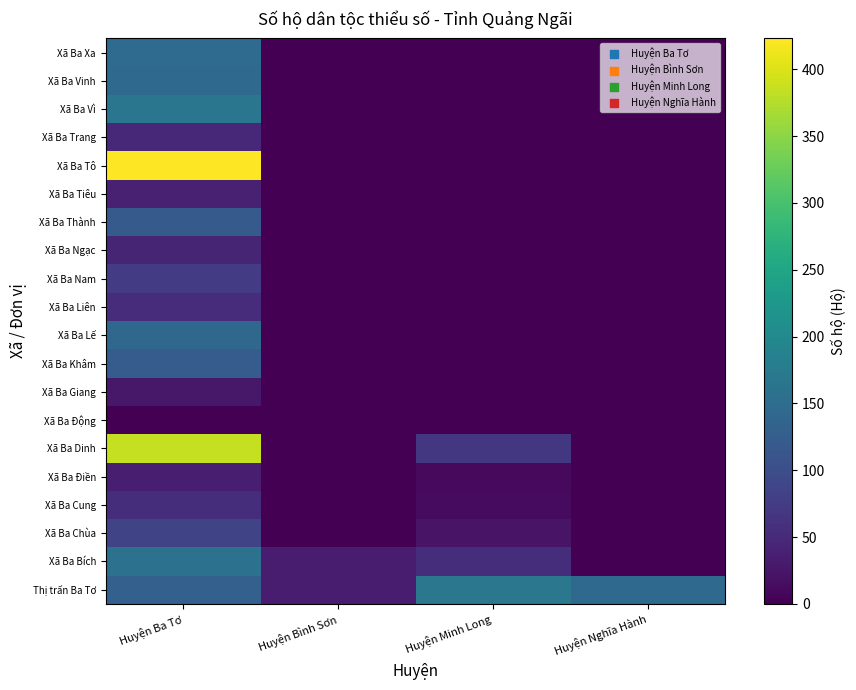

Reading right to left, transcribe all the data shown in this chart.

Thị trấn Ba Tơ: Huyện Nghĩa Hành=144	Huyện Minh Long=168	Huyện Bình Sơn=33	Huyện Ba Tơ=129
Xã Ba Bích: Huyện Nghĩa Hành=0	Huyện Minh Long=55	Huyện Bình Sơn=33	Huyện Ba Tơ=157
Xã Ba Chùa: Huyện Nghĩa Hành=0	Huyện Minh Long=22	Huyện Bình Sơn=0	Huyện Ba Tơ=86
Xã Ba Cung: Huyện Nghĩa Hành=0	Huyện Minh Long=12	Huyện Bình Sơn=0	Huyện Ba Tơ=55
Xã Ba Điền: Huyện Nghĩa Hành=0	Huyện Minh Long=11	Huyện Bình Sơn=0	Huyện Ba Tơ=35
Xã Ba Dinh: Huyện Nghĩa Hành=0	Huyện Minh Long=68	Huyện Bình Sơn=0	Huyện Ba Tơ=385
Xã Ba Động: Huyện Nghĩa Hành=0	Huyện Minh Long=0	Huyện Bình Sơn=0	Huyện Ba Tơ=0
Xã Ba Giang: Huyện Nghĩa Hành=0	Huyện Minh Long=0	Huyện Bình Sơn=0	Huyện Ba Tơ=27
Xã Ba Khâm: Huyện Nghĩa Hành=0	Huyện Minh Long=0	Huyện Bình Sơn=0	Huyện Ba Tơ=123
Xã Ba Lế: Huyện Nghĩa Hành=0	Huyện Minh Long=0	Huyện Bình Sơn=0	Huyện Ba Tơ=143
Xã Ba Liên: Huyện Nghĩa Hành=0	Huyện Minh Long=0	Huyện Bình Sơn=0	Huyện Ba Tơ=54
Xã Ba Nam: Huyện Nghĩa Hành=0	Huyện Minh Long=0	Huyện Bình Sơn=0	Huyện Ba Tơ=75
Xã Ba Ngạc: Huyện Nghĩa Hành=0	Huyện Minh Long=0	Huyện Bình Sơn=0	Huyện Ba Tơ=44
Xã Ba Thành: Huyện Nghĩa Hành=0	Huyện Minh Long=0	Huyện Bình Sơn=0	Huyện Ba Tơ=119
Xã Ba Tiêu: Huyện Nghĩa Hành=0	Huyện Minh Long=0	Huyện Bình Sơn=0	Huyện Ba Tơ=39
Xã Ba Tô: Huyện Nghĩa Hành=0	Huyện Minh Long=0	Huyện Bình Sơn=0	Huyện Ba Tơ=423
Xã Ba Trang: Huyện Nghĩa Hành=0	Huyện Minh Long=0	Huyện Bình Sơn=0	Huyện Ba Tơ=49
Xã Ba Vì: Huyện Nghĩa Hành=0	Huyện Minh Long=0	Huyện Bình Sơn=0	Huyện Ba Tơ=166
Xã Ba Vinh: Huyện Nghĩa Hành=0	Huyện Minh Long=0	Huyện Bình Sơn=0	Huyện Ba Tơ=145
Xã Ba Xa: Huyện Nghĩa Hành=0	Huyện Minh Long=0	Huyện Bình Sơn=0	Huyện Ba Tơ=148